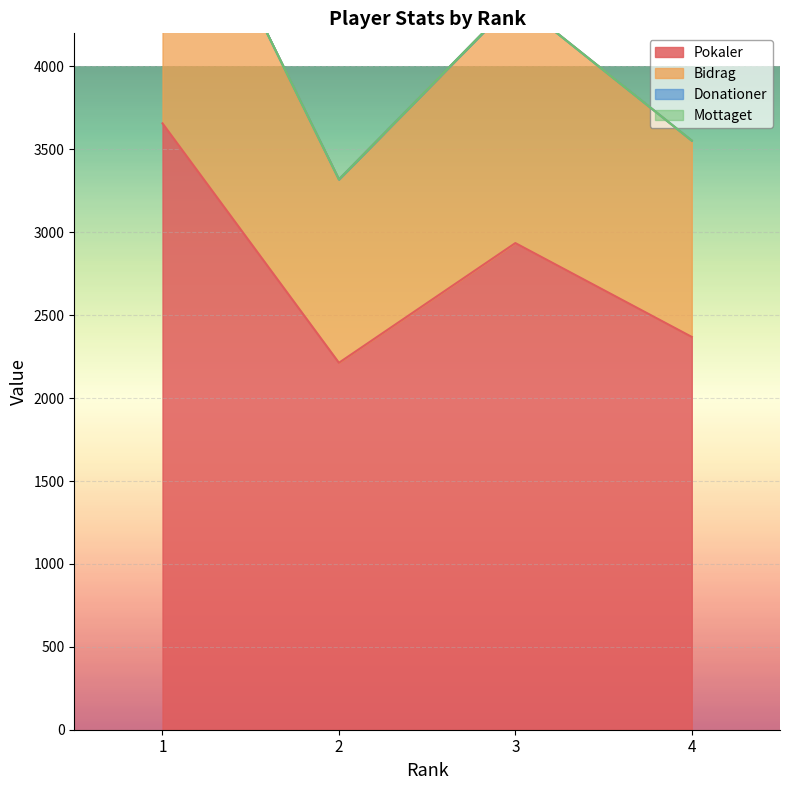

The Pokaler series shows 2369 at 4. True or false?

True